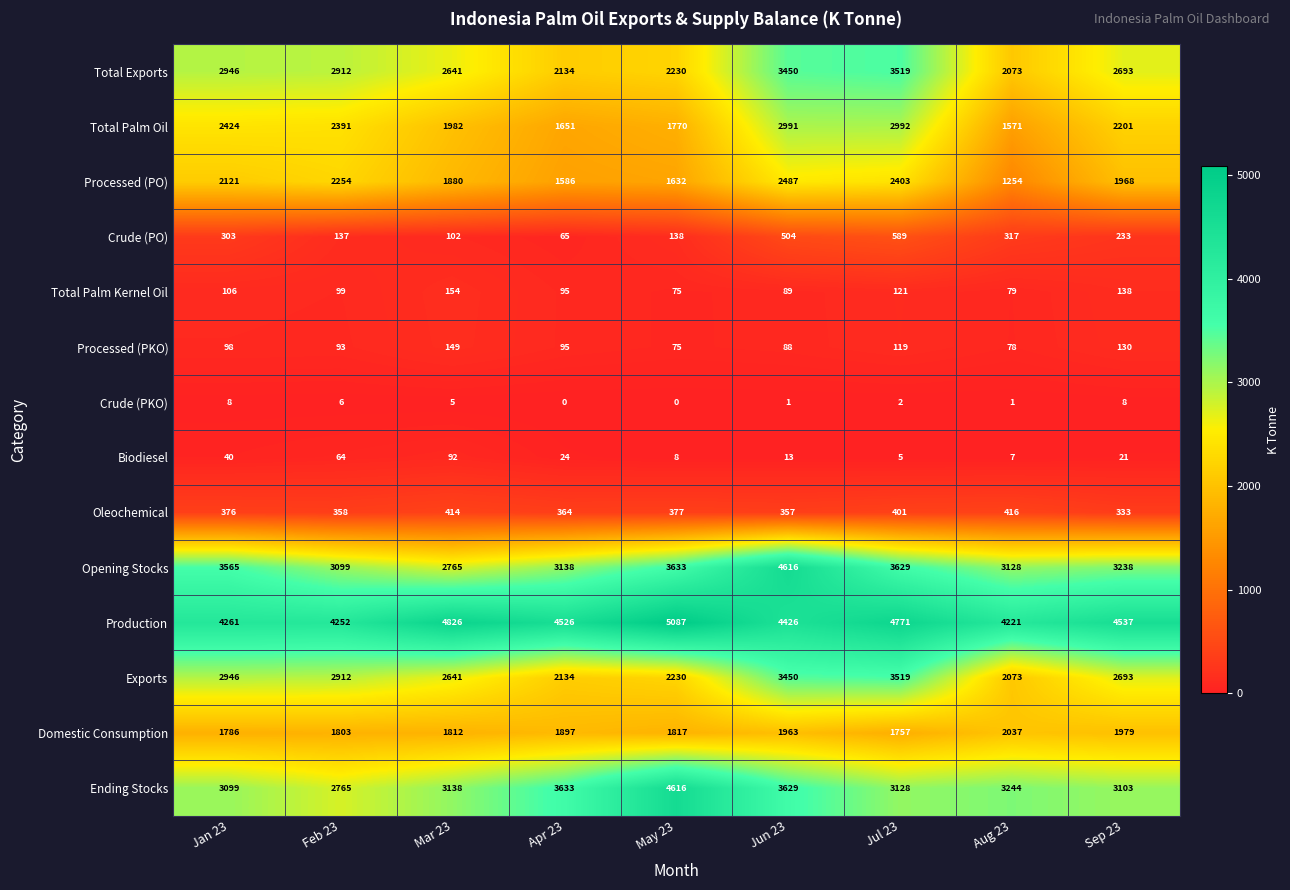

Where is Total Exports nearest to the value 2796?

Sep 23